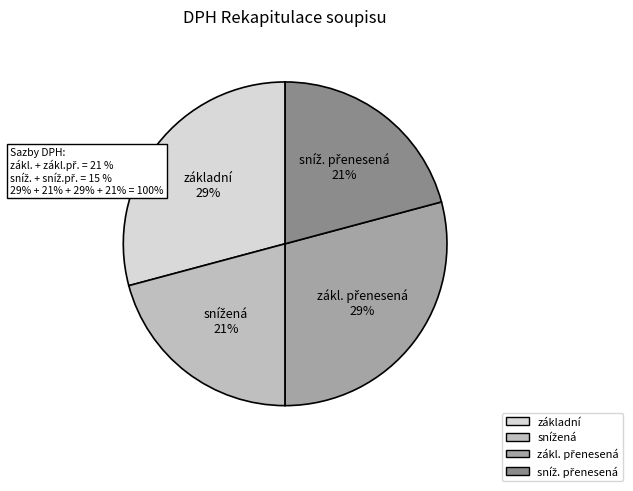

Is there a majority slice in this chart?

No